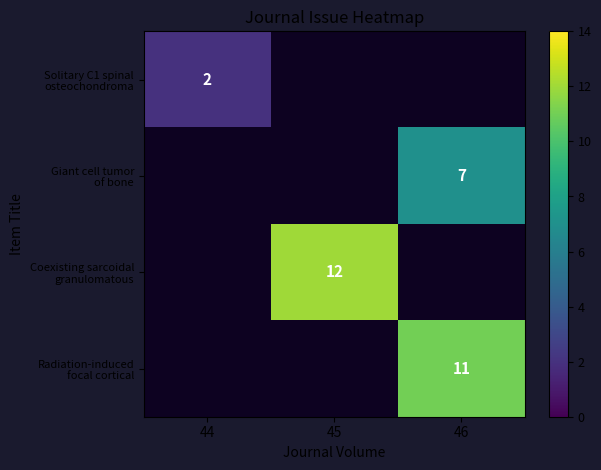

Between 46 and 44, which is larger?

44